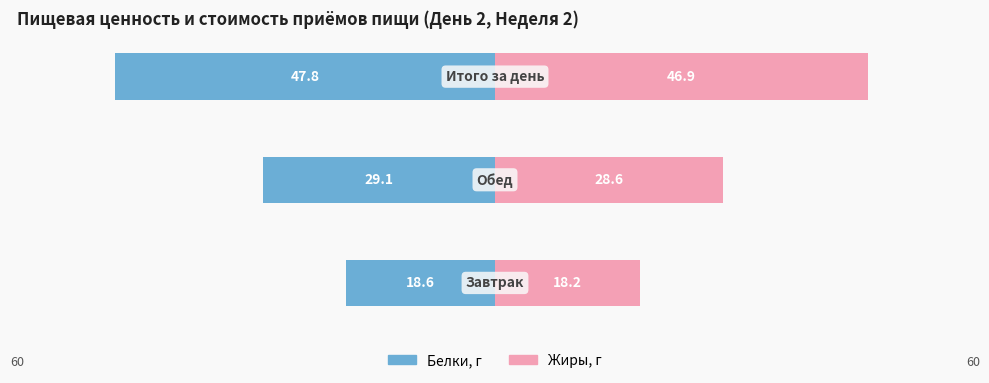

The value of Белки at 2 is -47.8. True or false?

True